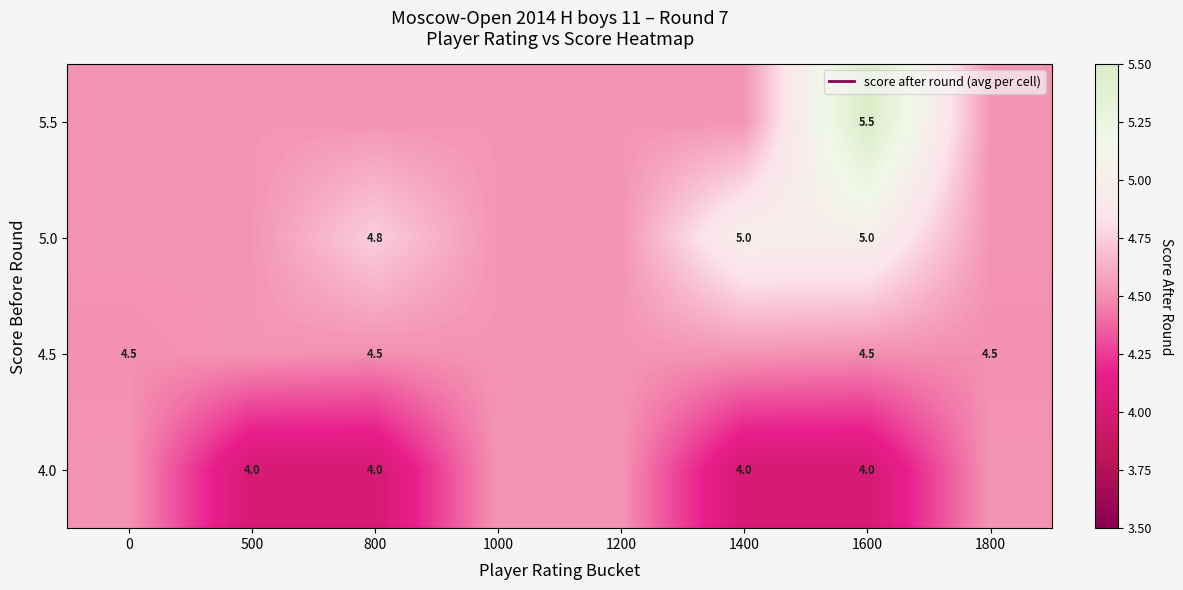

At which category is the sum across all series the highest?

1600